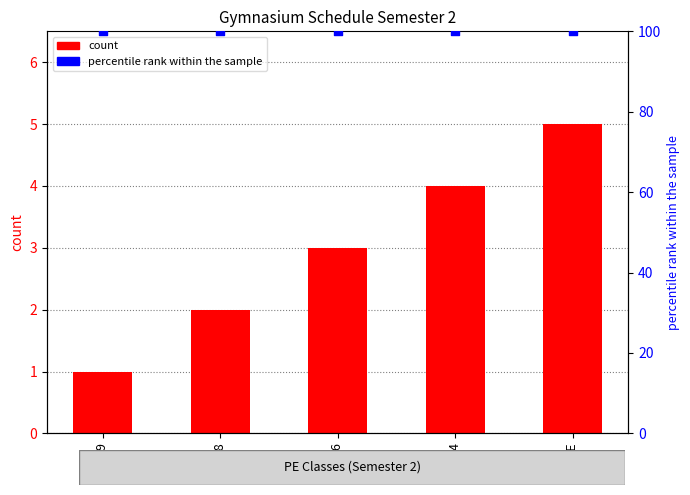

What are all the series names shown in the legend?

count, percentile rank within the sample